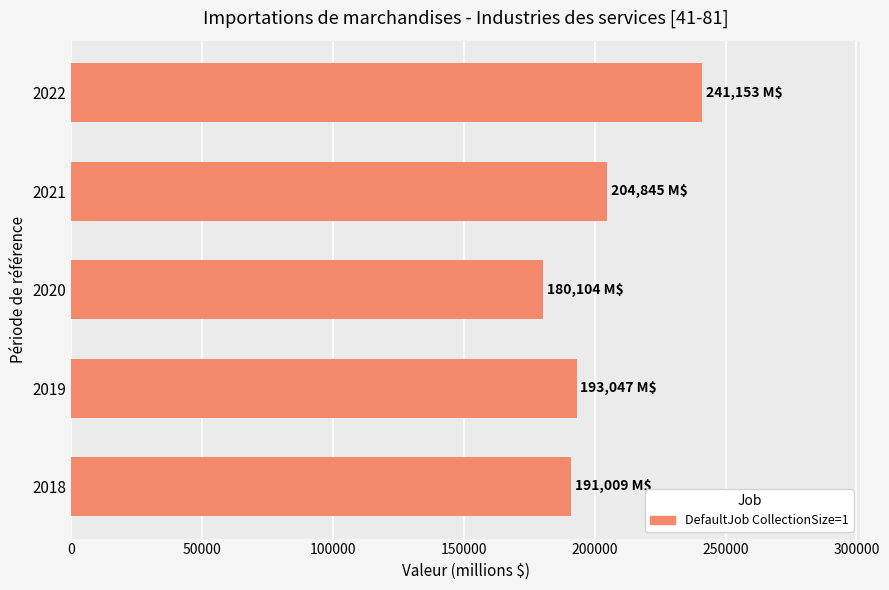

Reading bottom to top, list all the values displayed in this chart.

2018=191009	2019=193047	2020=180104	2021=204845	2022=241153